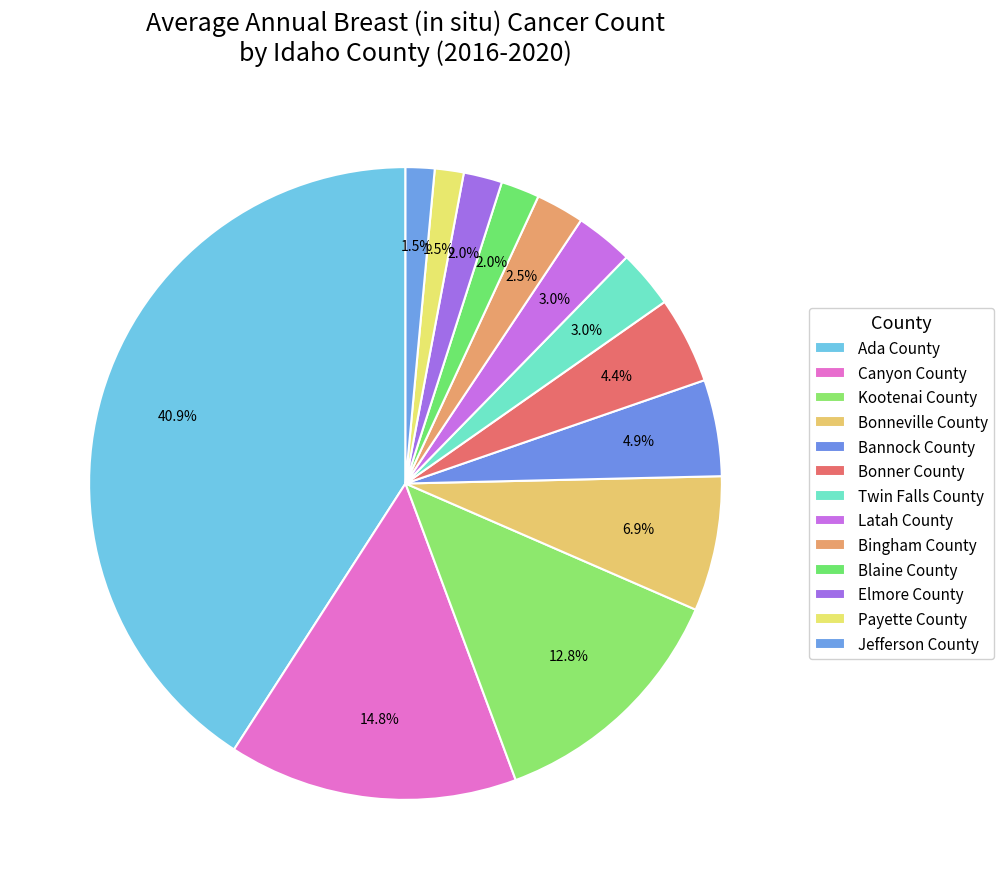

To the nearest percent, what portion does Ada County represent?

41%